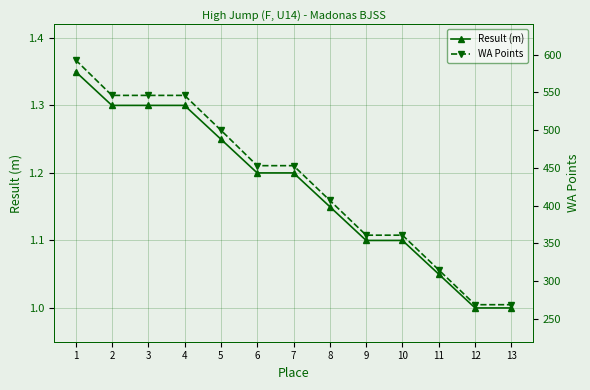

Reading left to right, what are all the values shown in this chart?

Result (m): 1=1.4	2=1.3	3=1.3	4=1.3	5=1.2	6=1.2	7=1.2	8=1.1	9=1.1	10=1.1	11=1.1	12=1.0	13=1.0
WA Points: 1=593.0	2=546.0	3=546.0	4=546.0	5=500.0	6=453.0	7=453.0	8=407.0	9=361.0	10=361.0	11=315.0	12=269.0	13=269.0